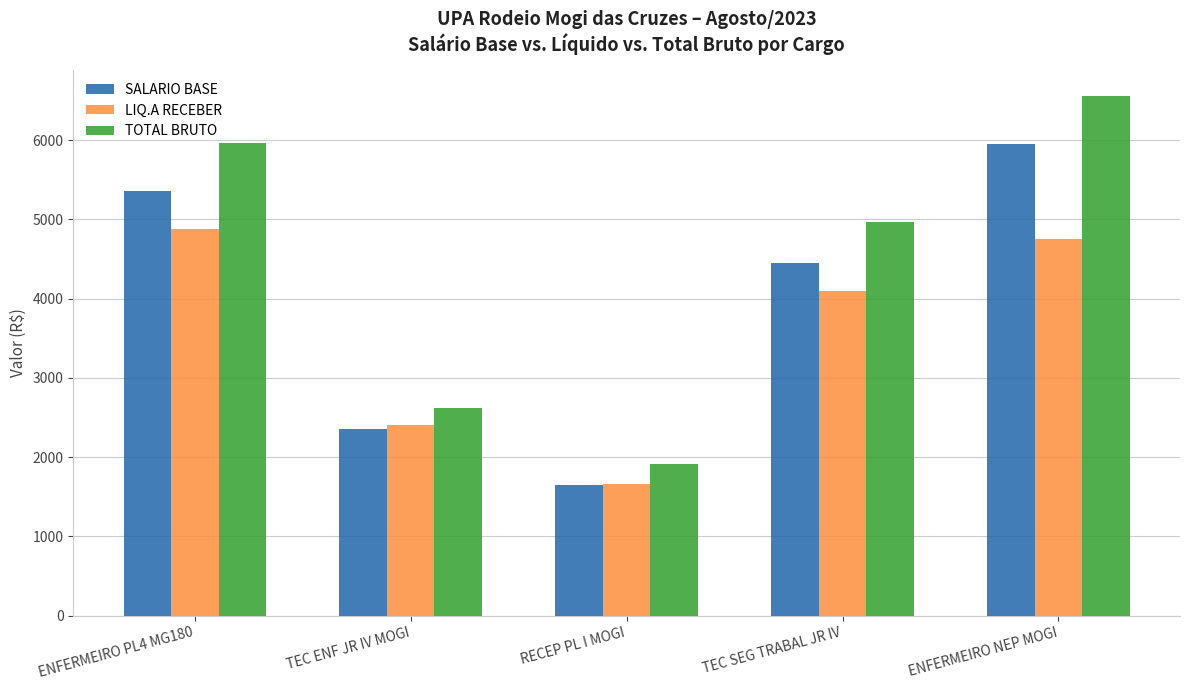

What is the spread (max minus min) of values at ENFERMEIRO PL4 MG180?

1086.0